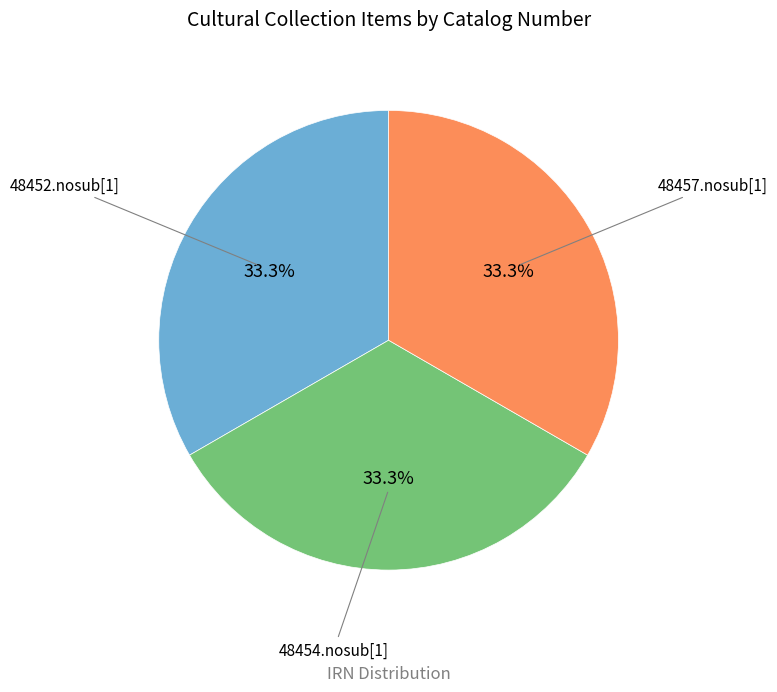

Is there any slice that represents more than half of the pie?

No